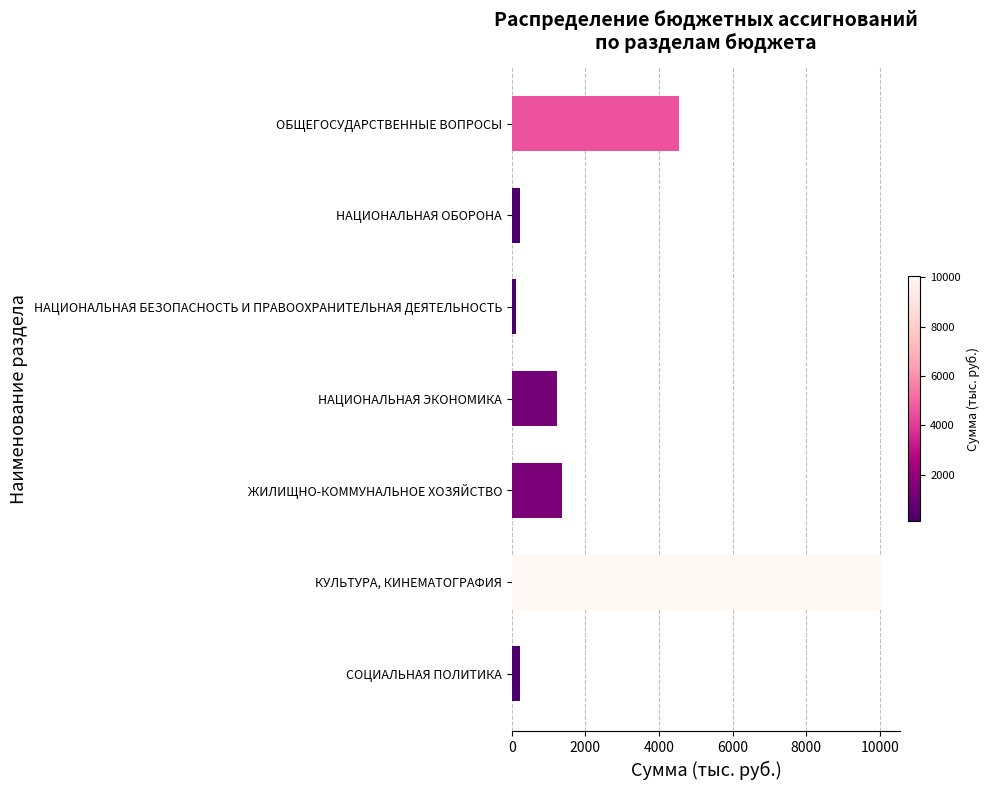

What is the average value?

2536.4